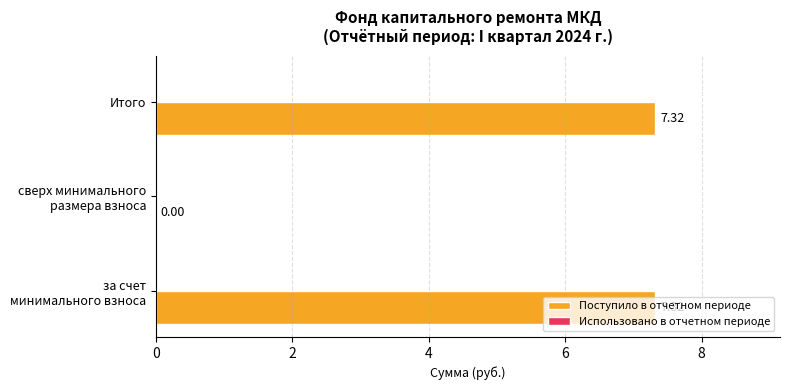

How many distinct data groups are displayed?

1